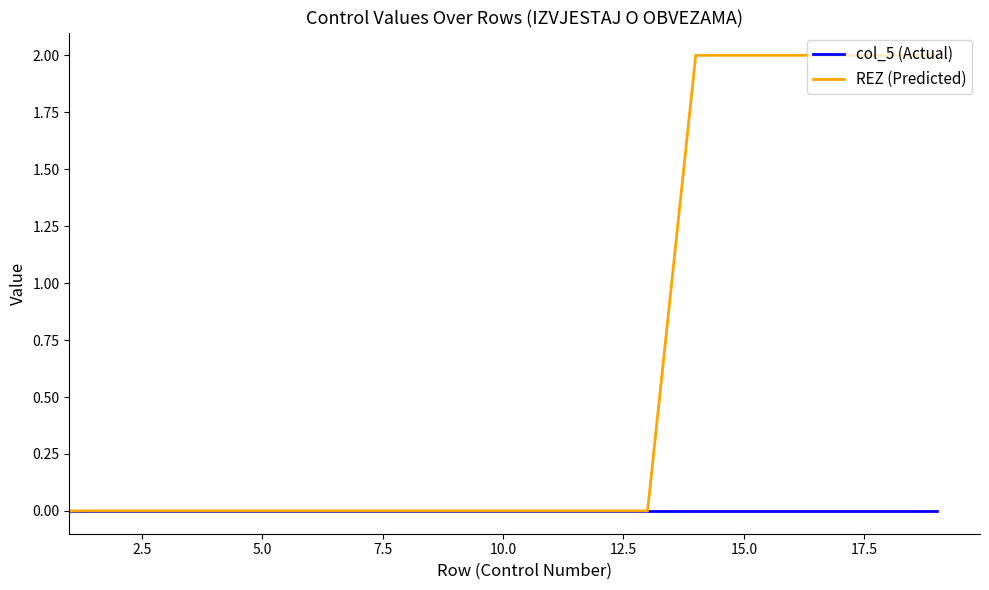

List the series in order of their peak value, highest first.

REZ (Predicted), col_5 (Actual)